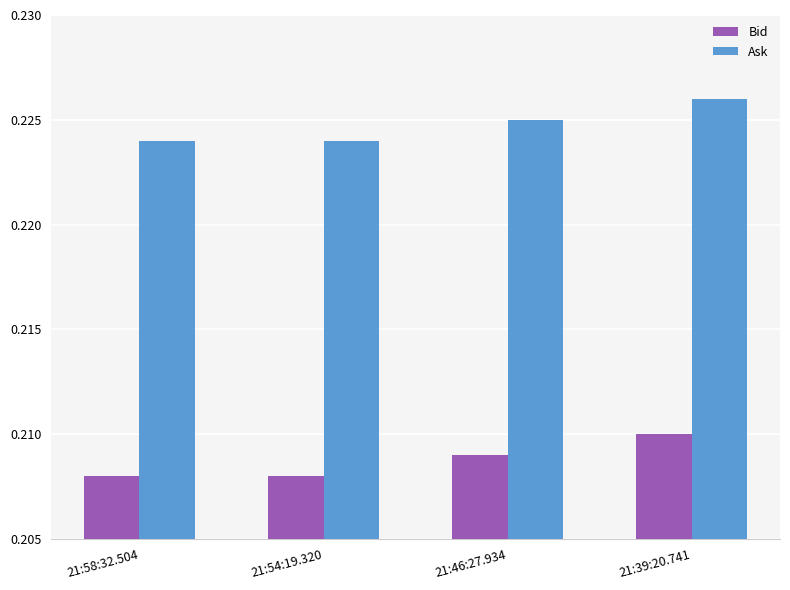

How many groups of bars are there?

4